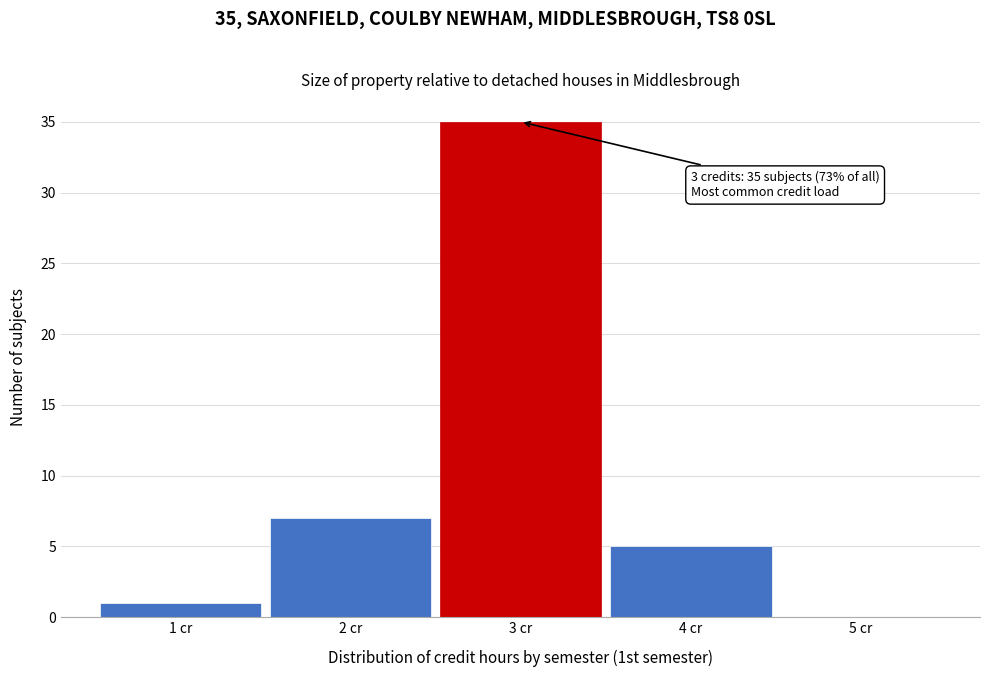

Which range on the x-axis has the tallest bar?

2.5 to 3.5